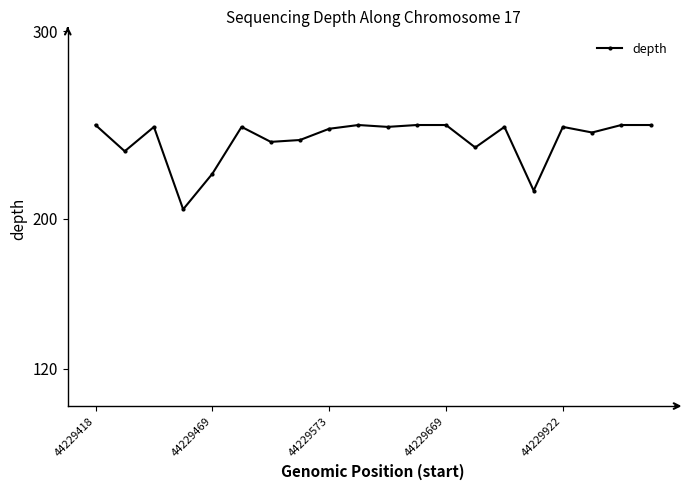

What is the greatest value displayed?

250